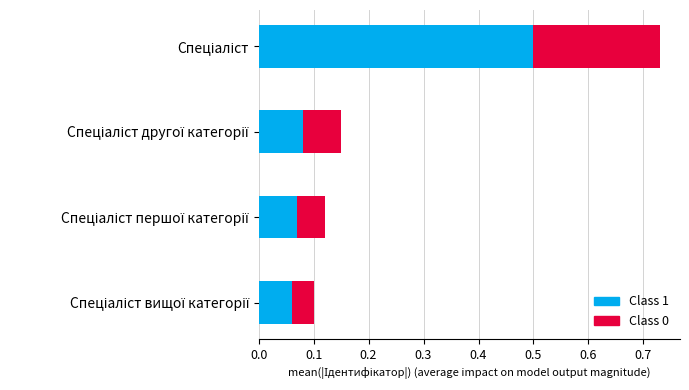

What is the highest value of the Class 1 series?

0.5